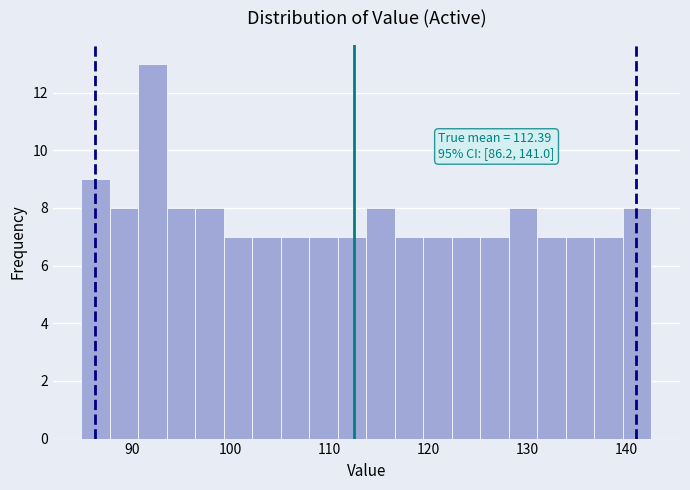

Around what value on the x-axis is the tallest bar? Give the approximate position of its centre, as read against the axis.

92